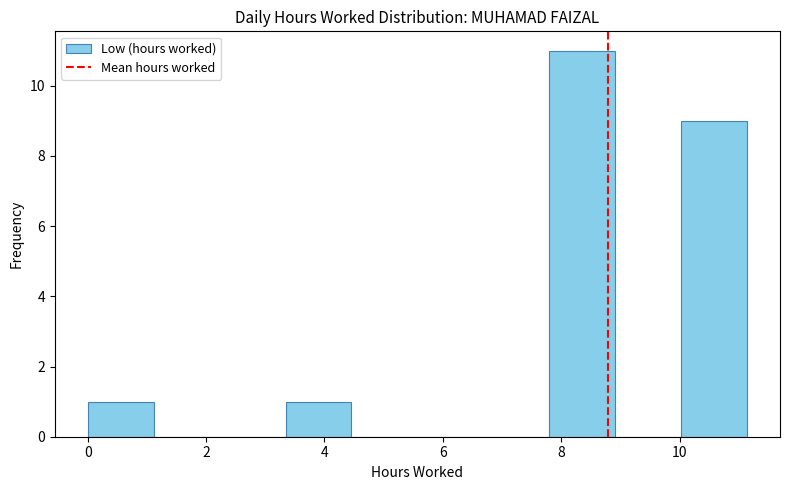

Reading left to right, transcribe this chart: for each bar, give the range it covers on the x-axis and its height. Neither the bar edges nor the heights are printed on the chart, so give them approximately, as read against the axes.

0.0 to 1.2: 1
1.2 to 2.2: 0
2.2 to 3.4: 0
3.4 to 4.4: 1
4.4 to 5.6: 0
5.6 to 6.6: 0
6.6 to 7.8: 0
7.8 to 9.0: 11
9.0 to 10.0: 0
10.0 to 11.2: 9